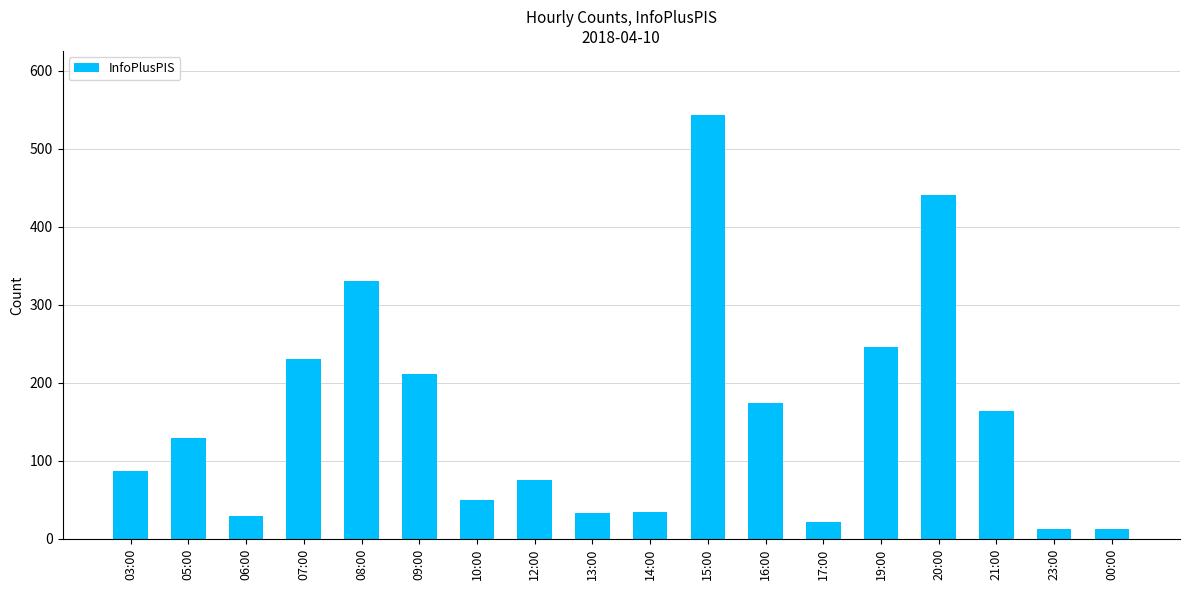

At which label is the value closest to 278?

19:00